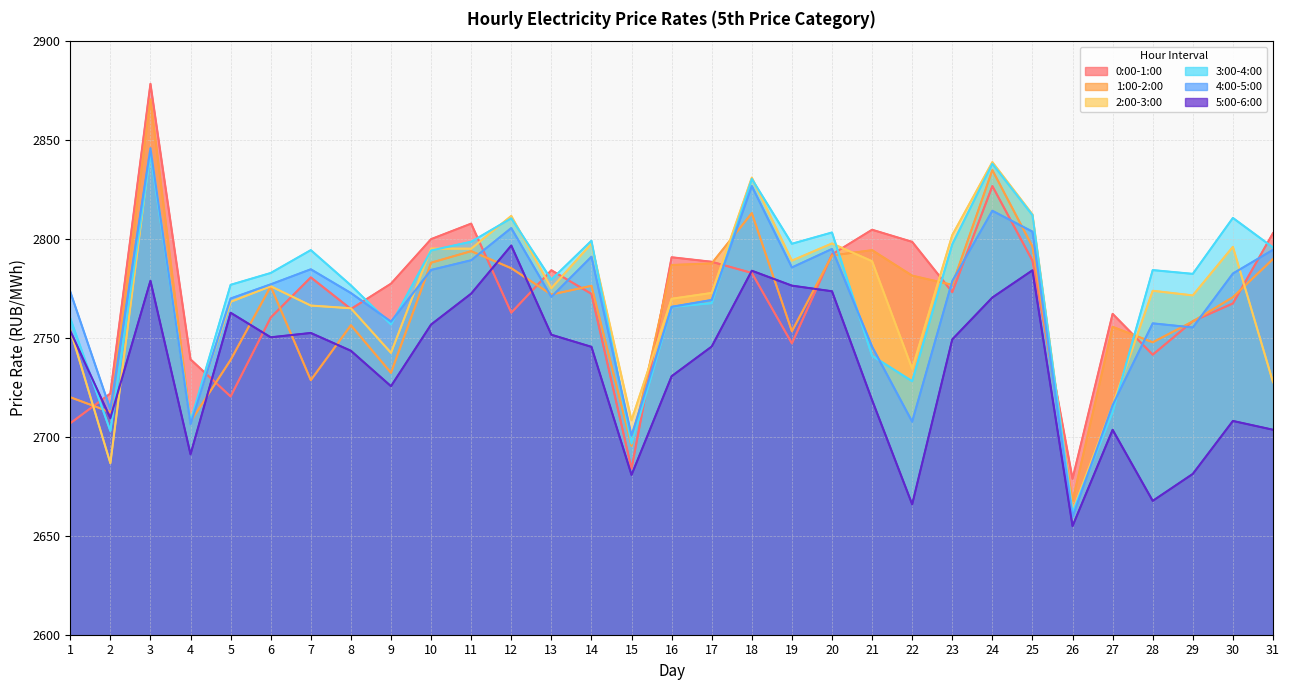

True or false: 5:00-6:00 and 4:00-5:00 cross at least once.

False